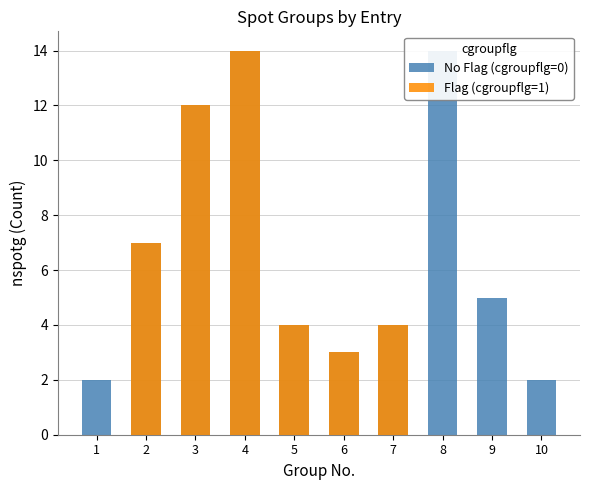

Rank the categories by Flag (cgroupflg=1) value from lowest to highest.

1, 8, 9, 10, 6, 5, 7, 2, 3, 4